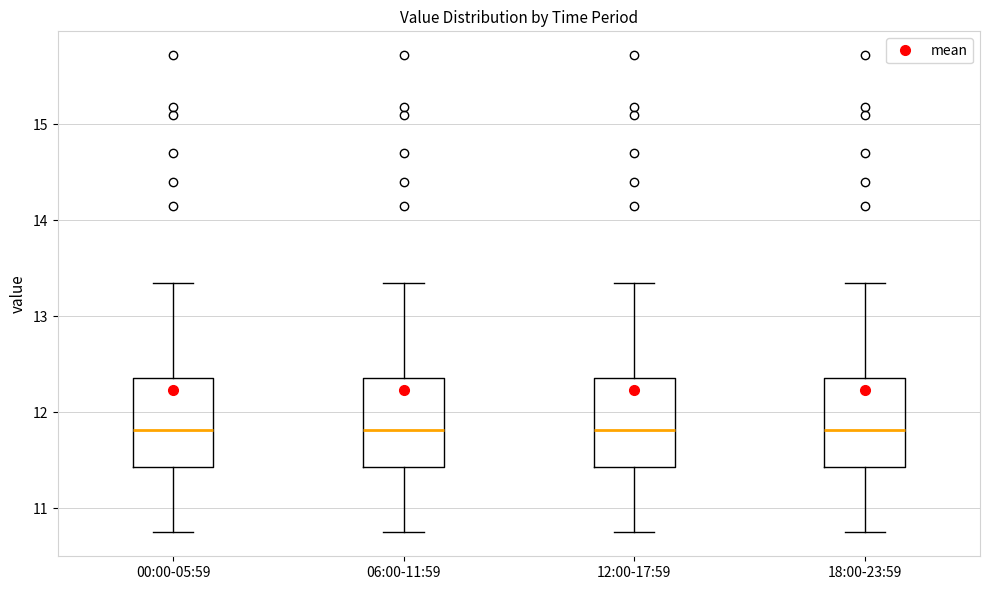

Where does the upper whisker of the box for 18:00-23:59 end on the y-axis? The values are not printed on the chart, so give them approximately, as read against the axis.

13.4